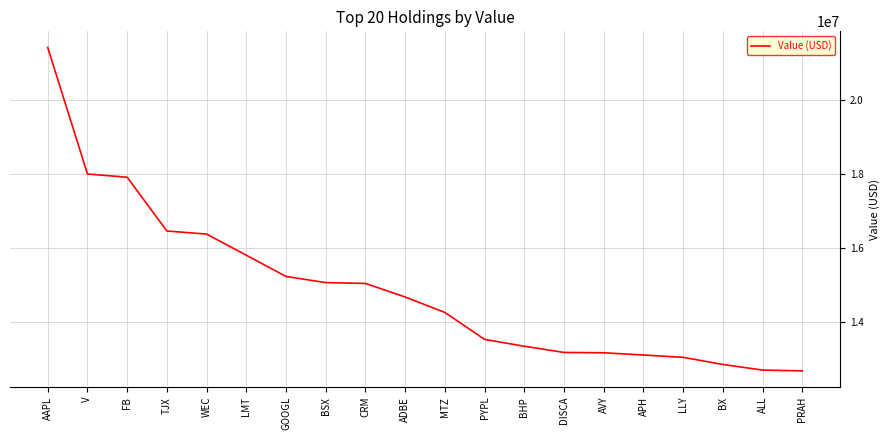

Which label corresponds to the largest value in the chart?

AAPL